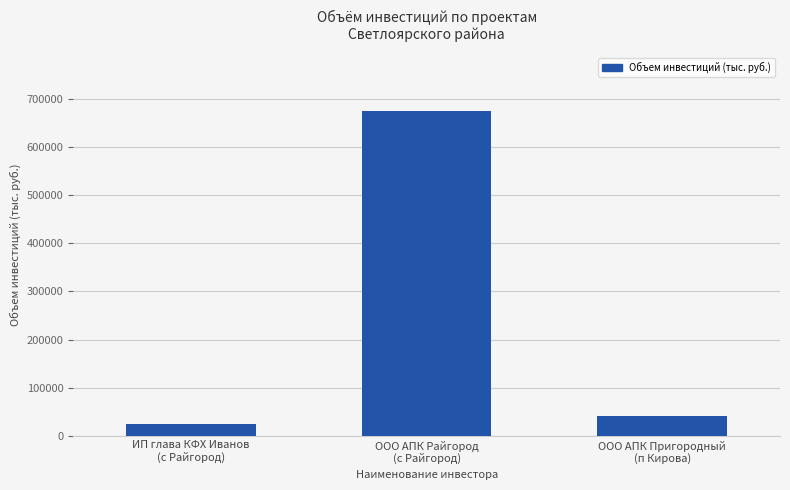

Reading left to right, transcribe all the data shown in this chart.

ИП глава КФХ Иванов
(с Райгород)=23930	ООО АПК Райгород
(с Райгород)=675000	ООО АПК Пригородный
(п Кирова)=40000